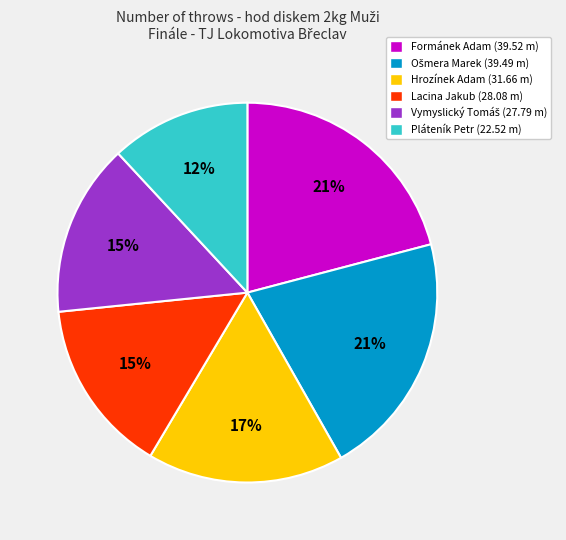

Does Pláteník Petr represent more than half of the total?

No